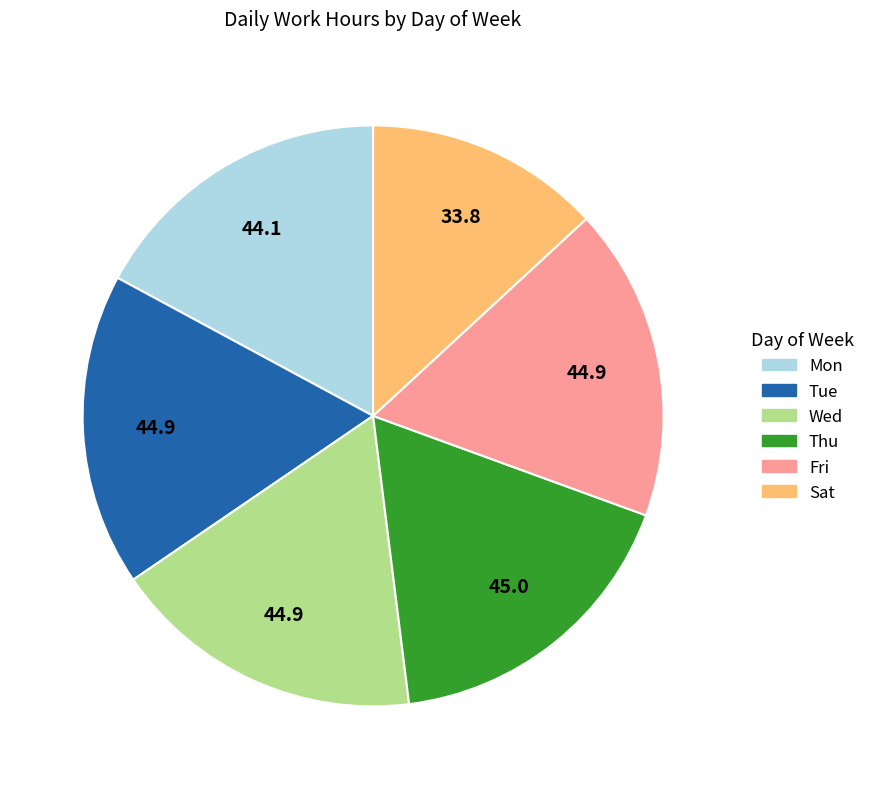

Is there any slice that represents more than half of the pie?

No